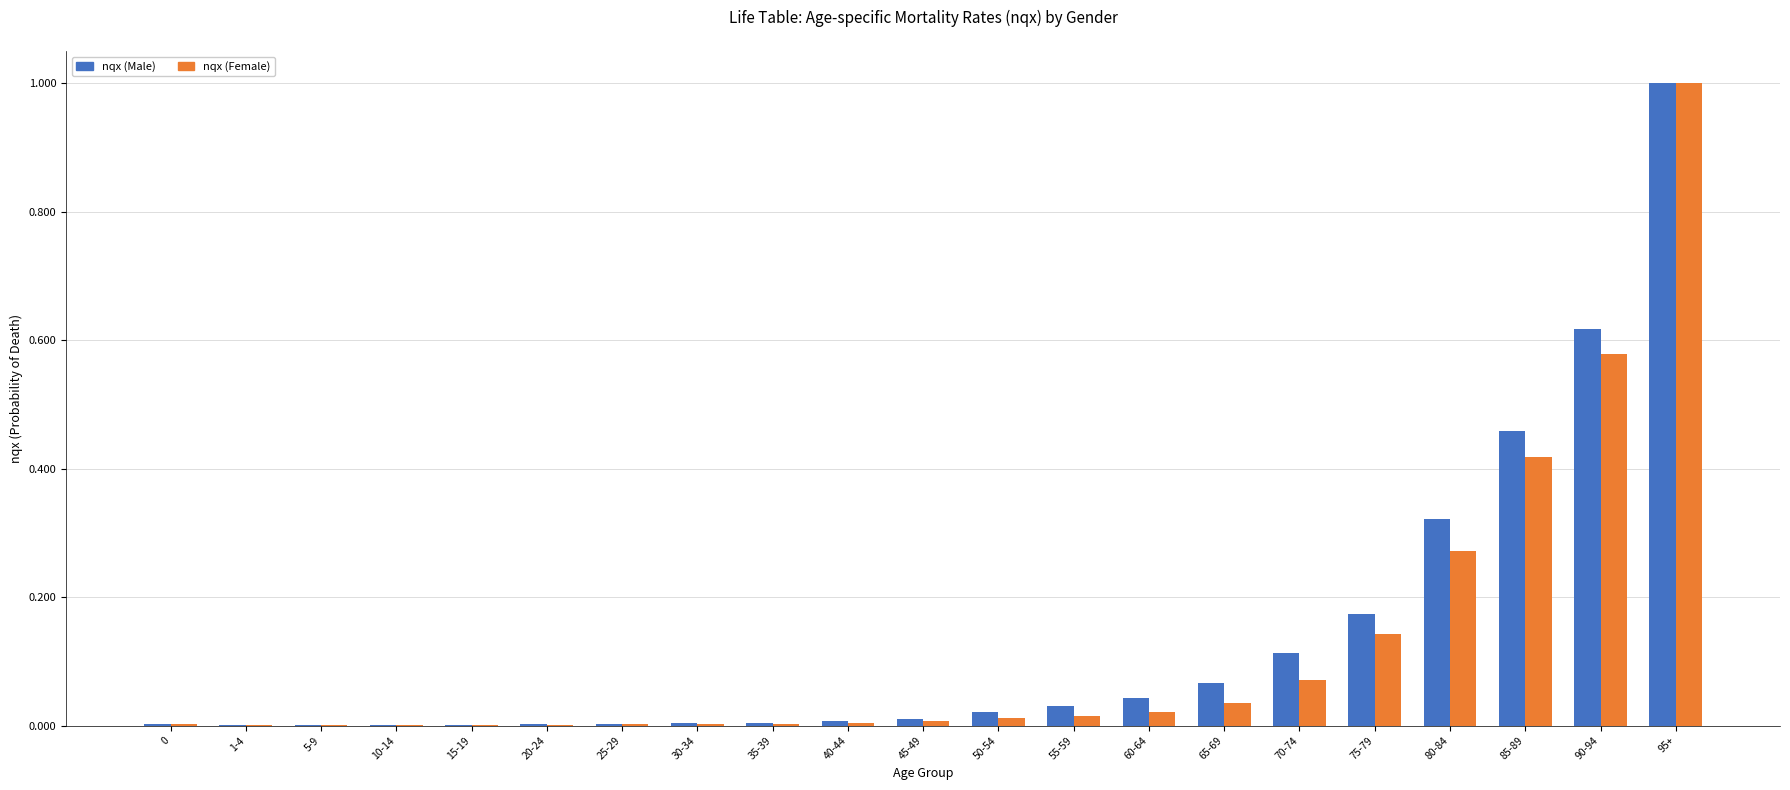

What is the maximum value for nqx (Female)?

1.0